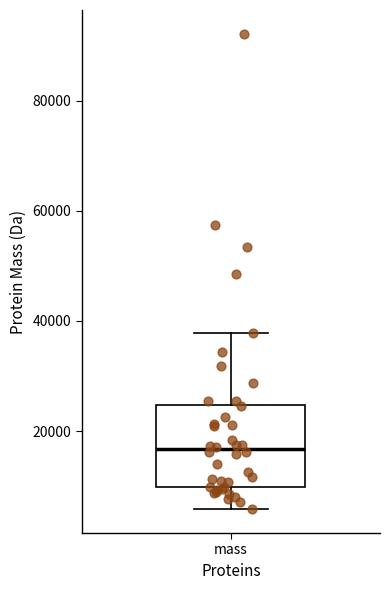

Transcribe this box plot: give where the median line is, the range the box spans, and where the two whiskers end, as read against the y-axis. The values are not printed on the chart, so give them approximately, as read against the axis.

median 16000, box 10000 to 24000, whiskers 6000 to 38000